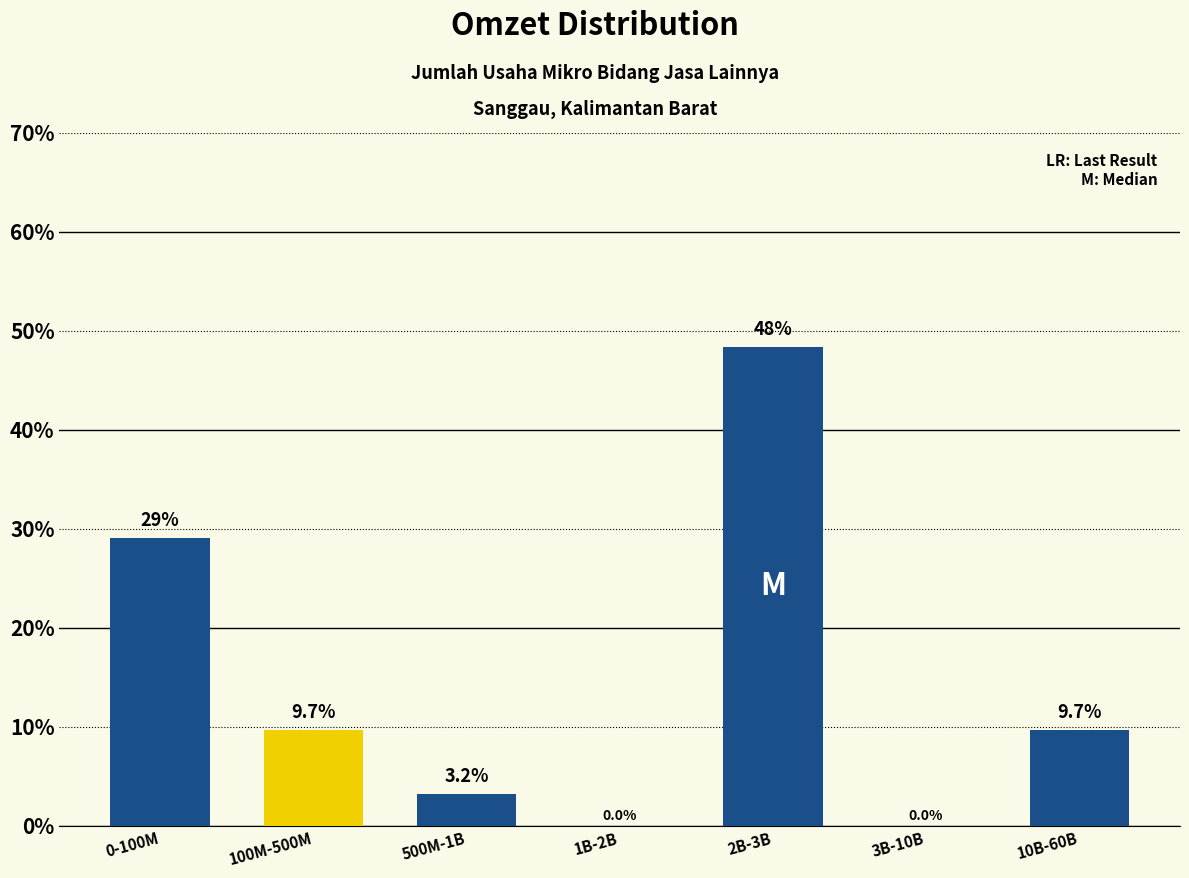

Reading left to right, transcribe all the data shown in this chart.

0-100M=29.0	100M-500M=9.7	500M-1B=3.2	1B-2B=0.0	2B-3B=48.4	3B-10B=0.0	10B-60B=9.7